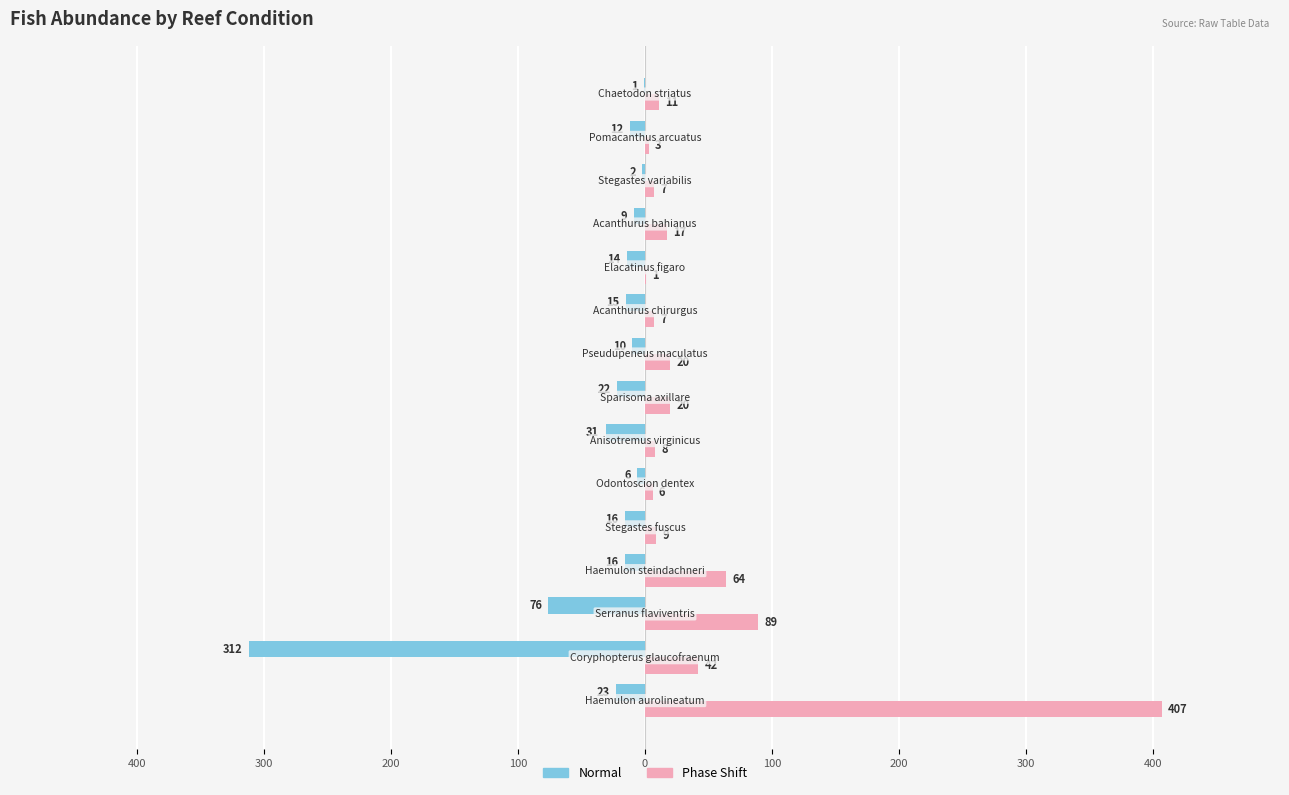

What are all the series names shown in the legend?

Normal, Phase Shift